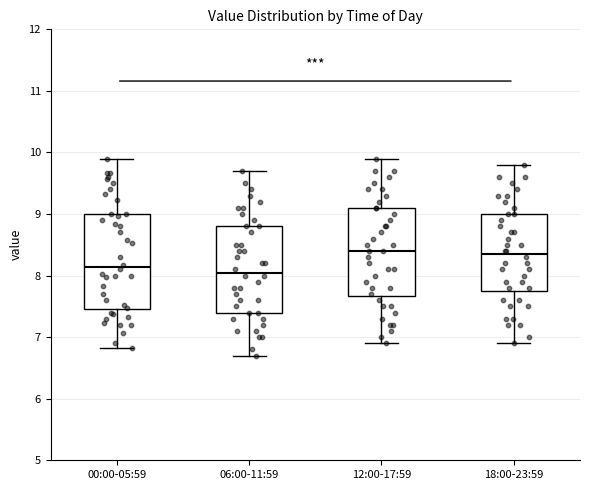

Which box is the tallest, from its lower edge to its upper edge?

00:00-05:59